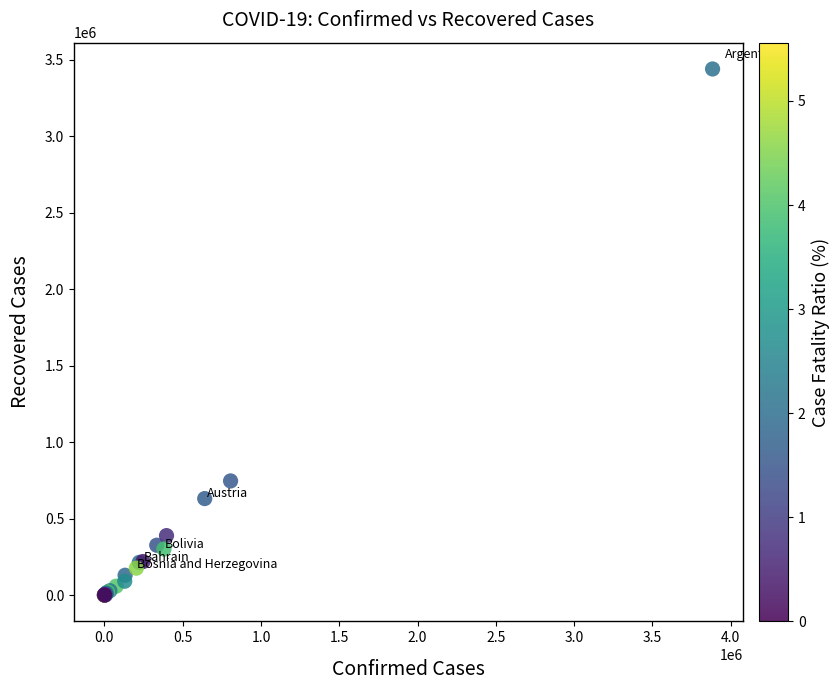

What Y value in the scatter plot is closest to 1719218?

746035